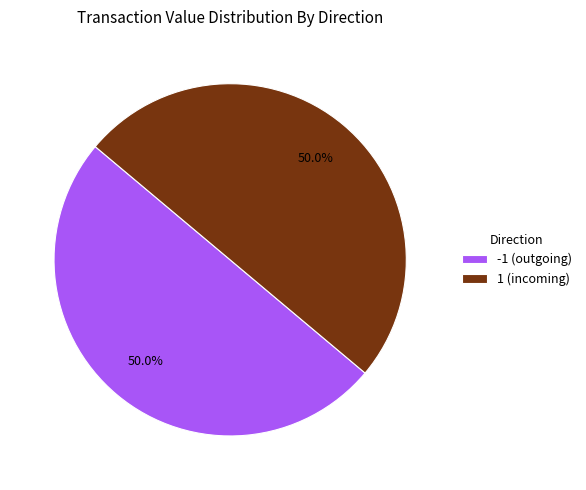

Combined, what portion of the pie is 1 (incoming) and -1 (outgoing)?

100.0%